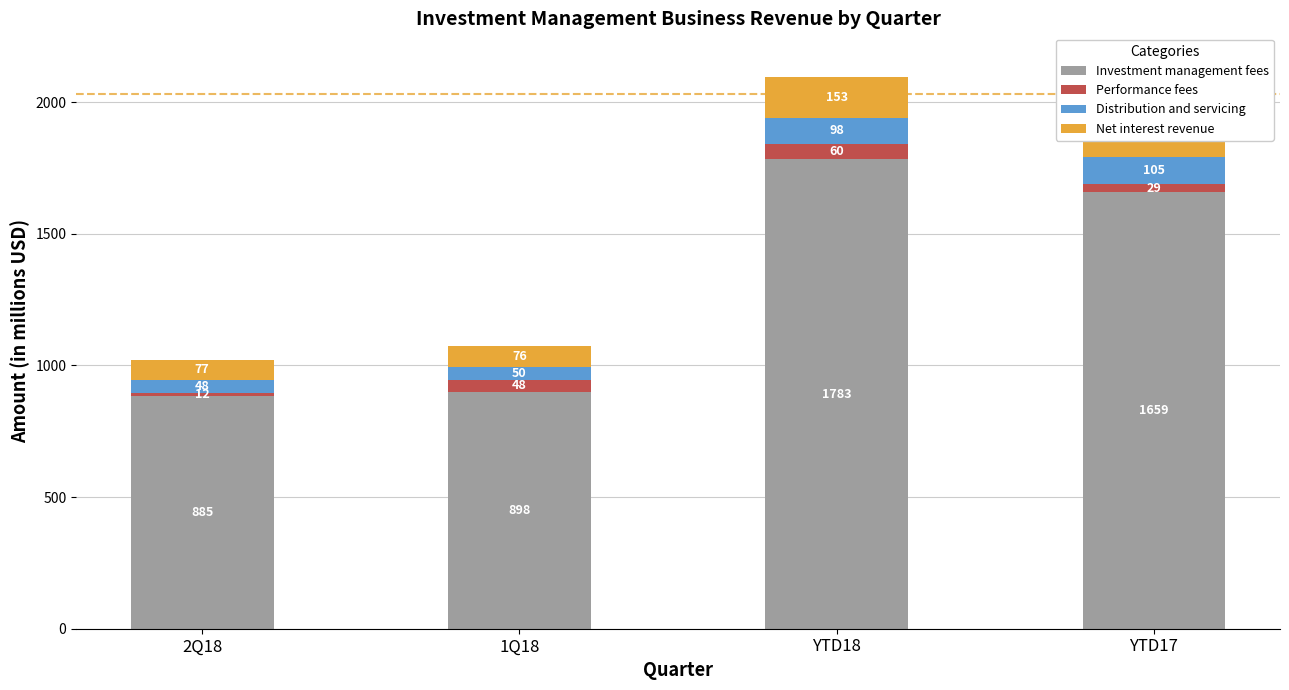

The Net interest revenue series shows 204 at YTD18. True or false?

False